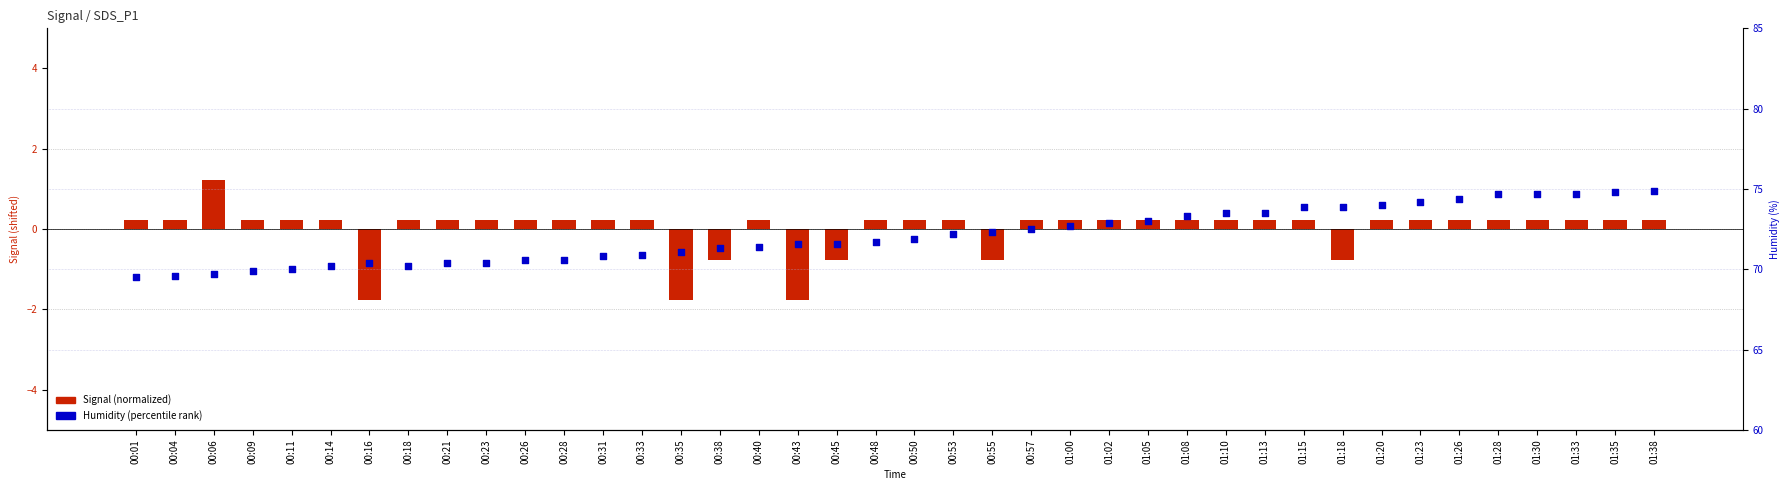

Which series contains the lowest Y value?

Signal (normalized)